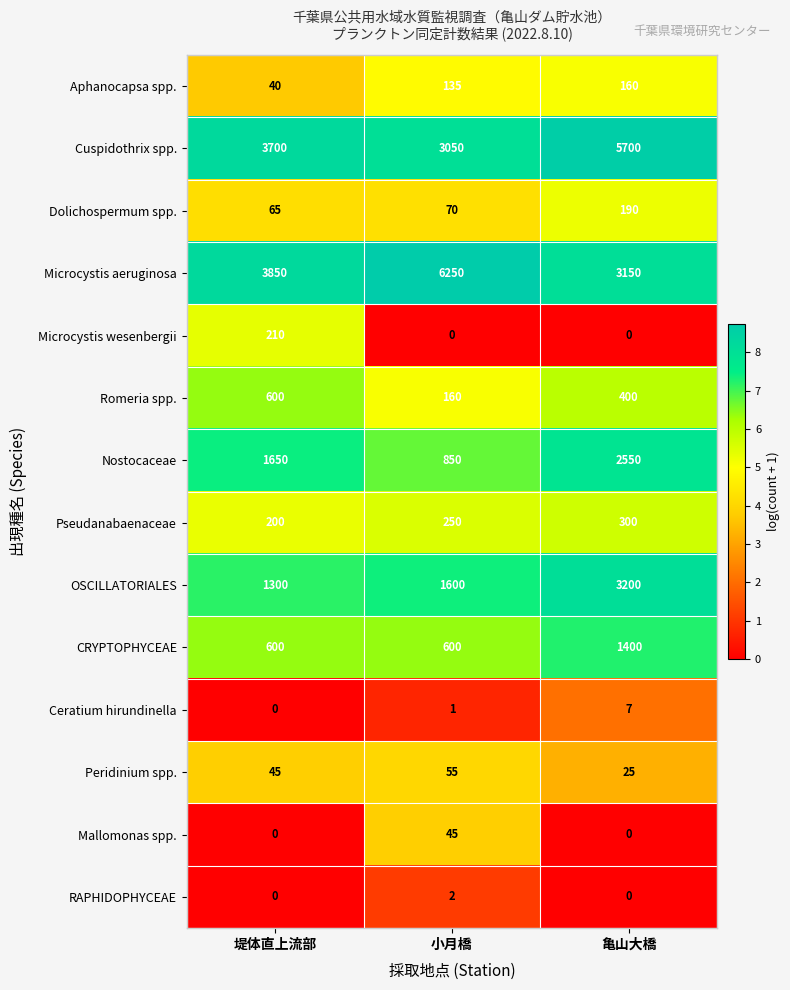

List the series in order of their peak value, highest first.

Microcystis aeruginosa, Cuspidothrix spp., OSCILLATORIALES, Nostocaceae, CRYPTOPHYCEAE, Romeria spp., Pseudanabaenaceae, Microcystis wesenbergii, Dolichospermum spp., Aphanocapsa spp., Peridinium spp., Mallomonas spp., Ceratium hirundinella, RAPHIDOPHYCEAE